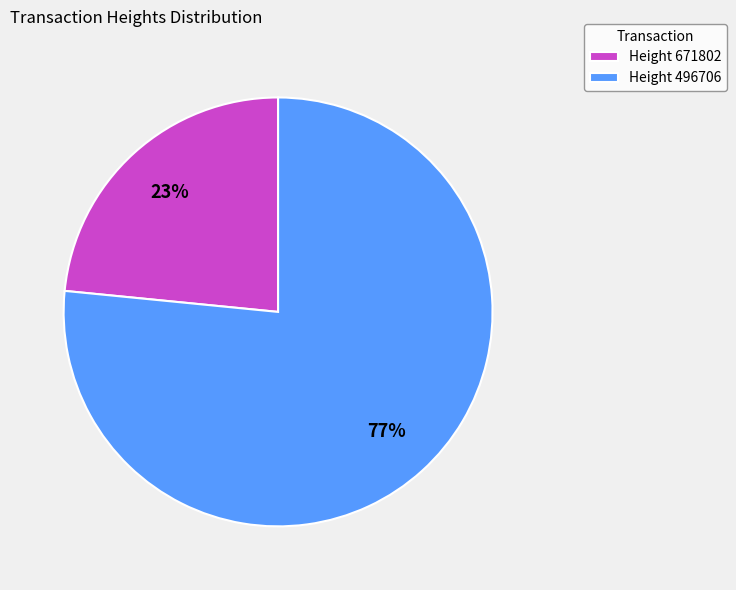

How many slices are in this pie chart?

2